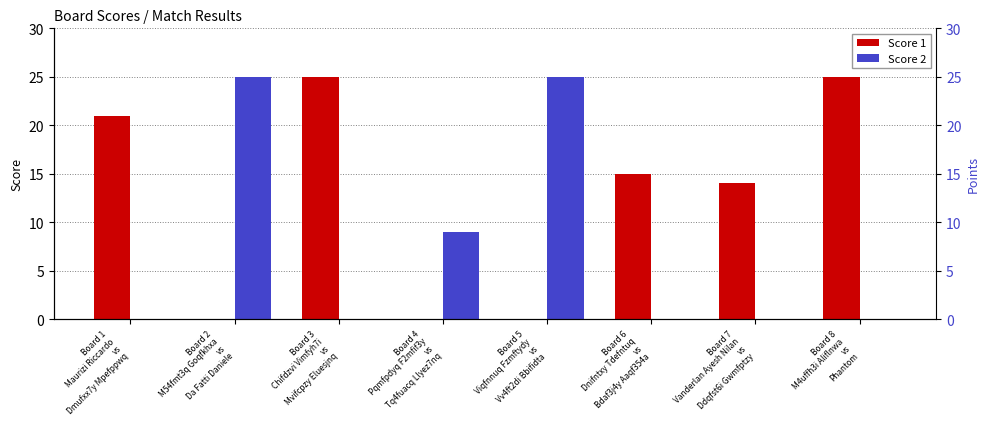

At which category is the sum across all series the highest?

Board 2
M54fmt3q Goqfkhxa
vs
Da Fatti Daniele